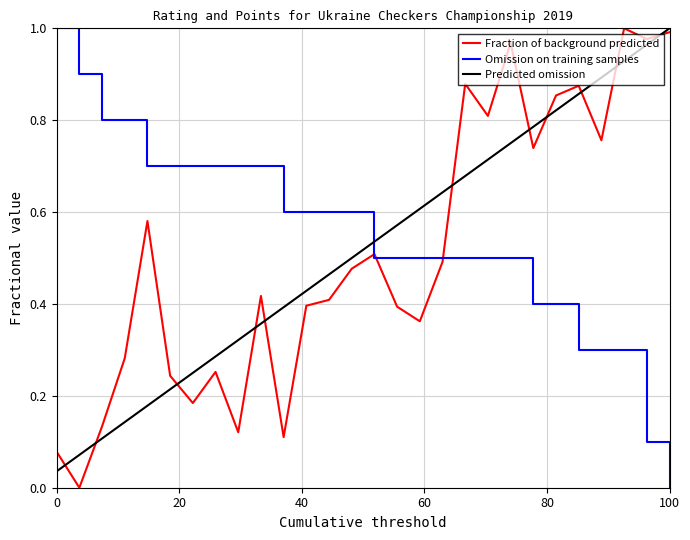

Which series ends up on top after the final intersection of Omission on training samples and Predicted omission?

Predicted omission